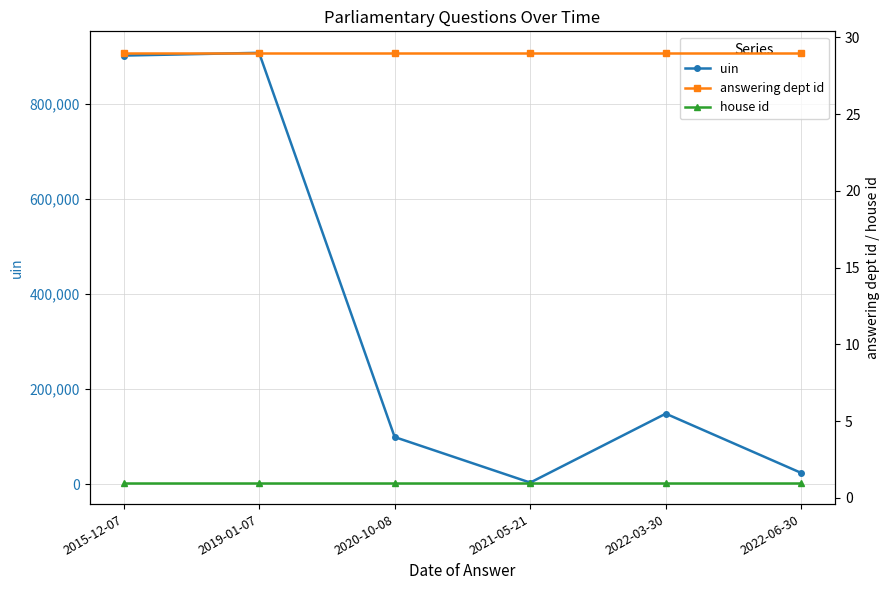

Is it true that house id equals 1 at 2019-01-07?

False